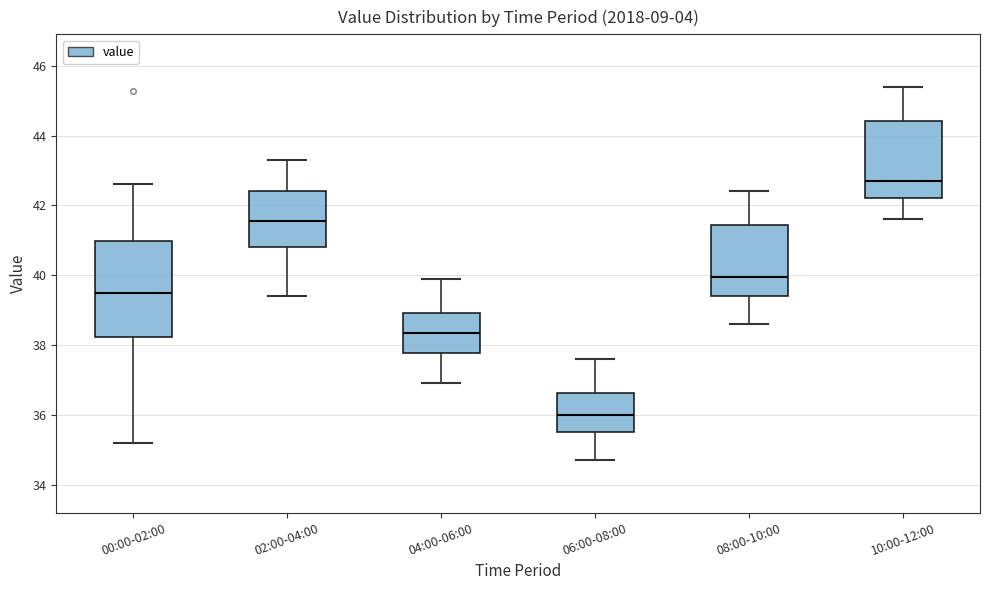

Reading left to right, read every box against the y-axis: the position of its median line, the range the box covers, and the ends of its whiskers. The values are not printed on the chart, so give them approximately, as read against the axis.

00:00-02:00: median 39.4, box 38.2 to 41.0, whiskers 35.2 to 42.6
02:00-04:00: median 41.6, box 40.8 to 42.4, whiskers 39.4 to 43.4
04:00-06:00: median 38.4, box 37.8 to 39.0, whiskers 37.0 to 40.0
06:00-08:00: median 36.0, box 35.6 to 36.6, whiskers 34.8 to 37.6
08:00-10:00: median 40.0, box 39.4 to 41.4, whiskers 38.6 to 42.4
10:00-12:00: median 42.8, box 42.2 to 44.4, whiskers 41.6 to 45.4